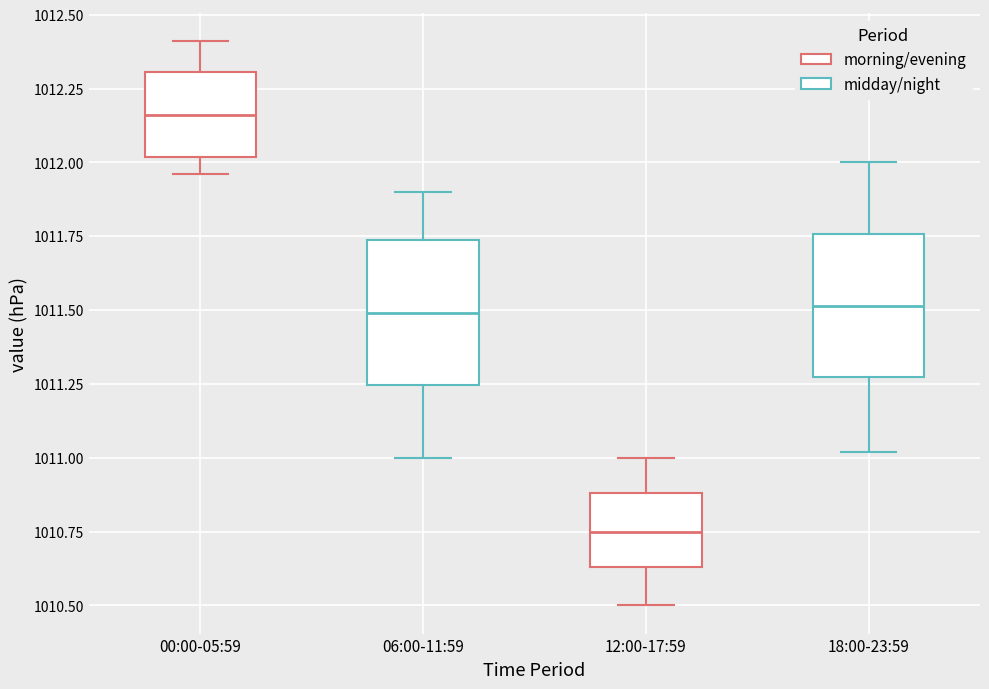

Where does the lower whisker of the box for 18:00-23:59 end on the y-axis? The values are not printed on the chart, so give them approximately, as read against the axis.

1011.00